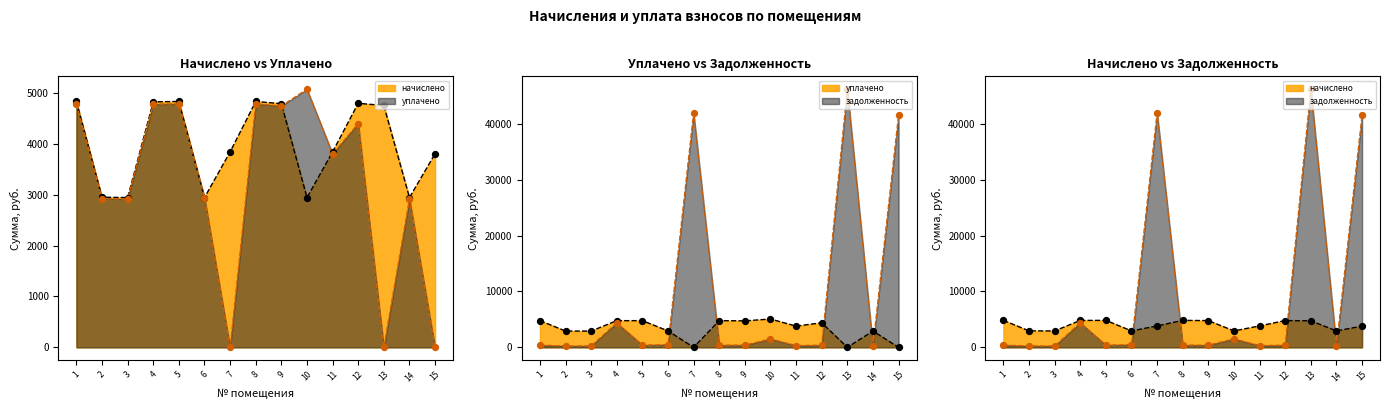

Is the value of уплачено at 13 greater than the value of задолженность at 14?

No